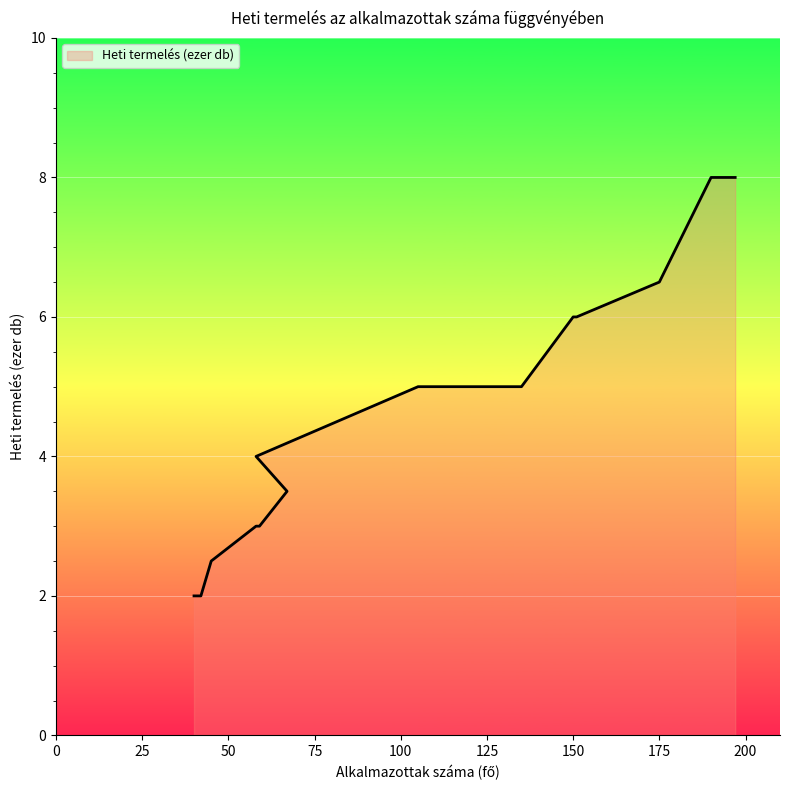

The chart shows a value of 5.0 at 105. True or false?

True